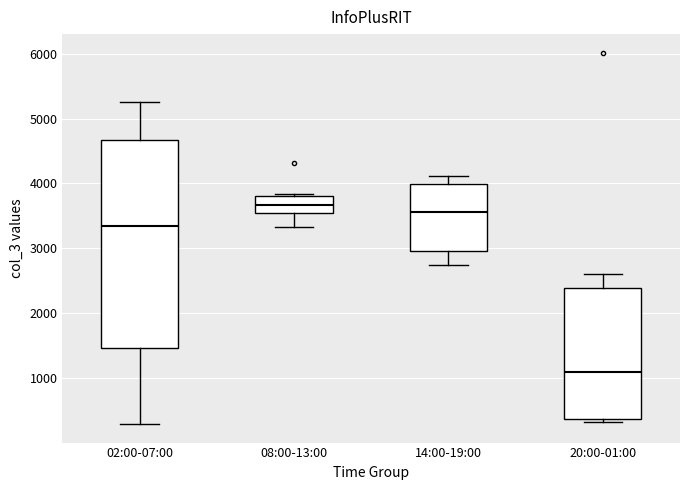

Which box has the lowest median line?

20:00-01:00